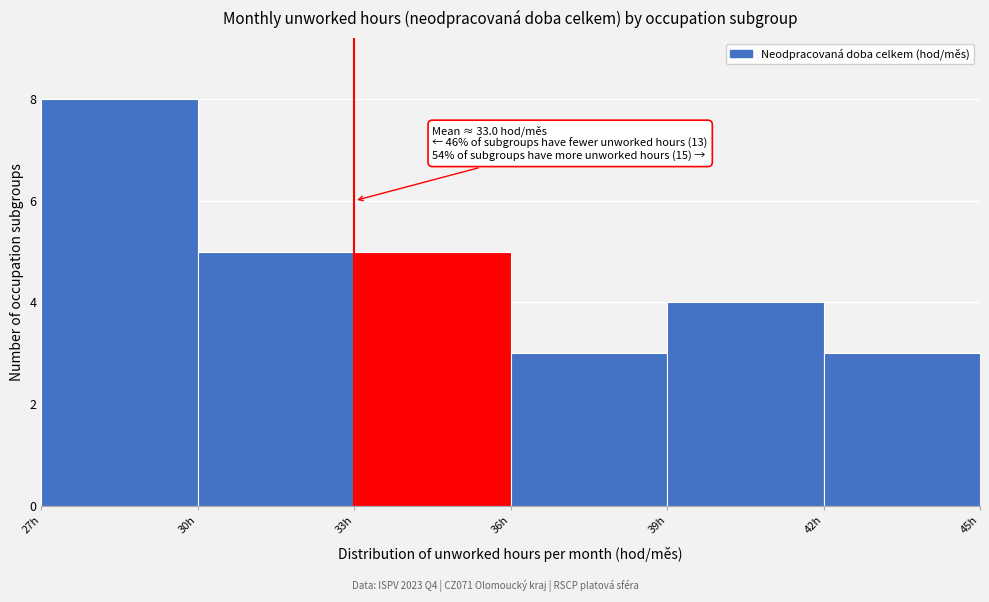

Over which range of the x-axis is the bar tallest?

27 to 30